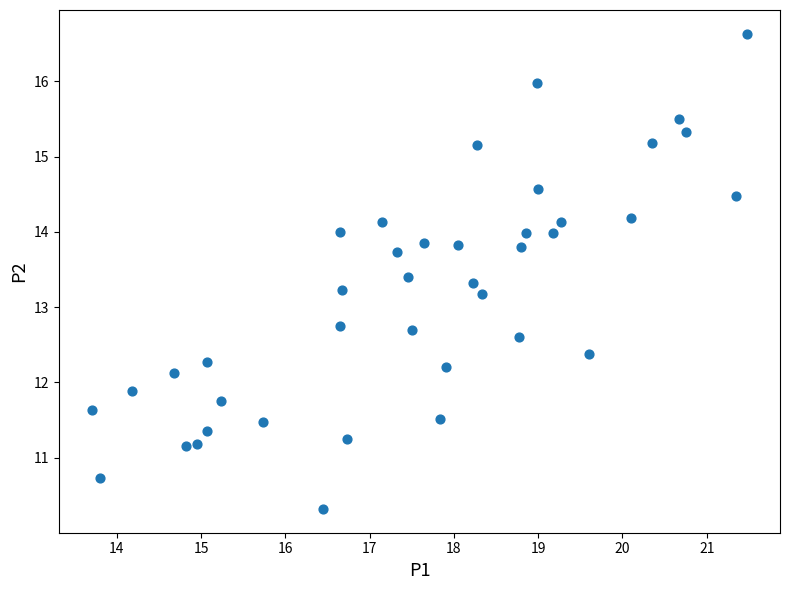

What is the range of Y values (max minus min)?

6.3